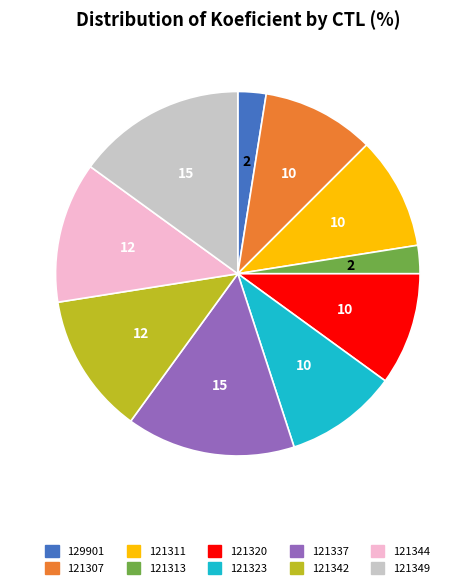

Is there a majority slice in this chart?

No